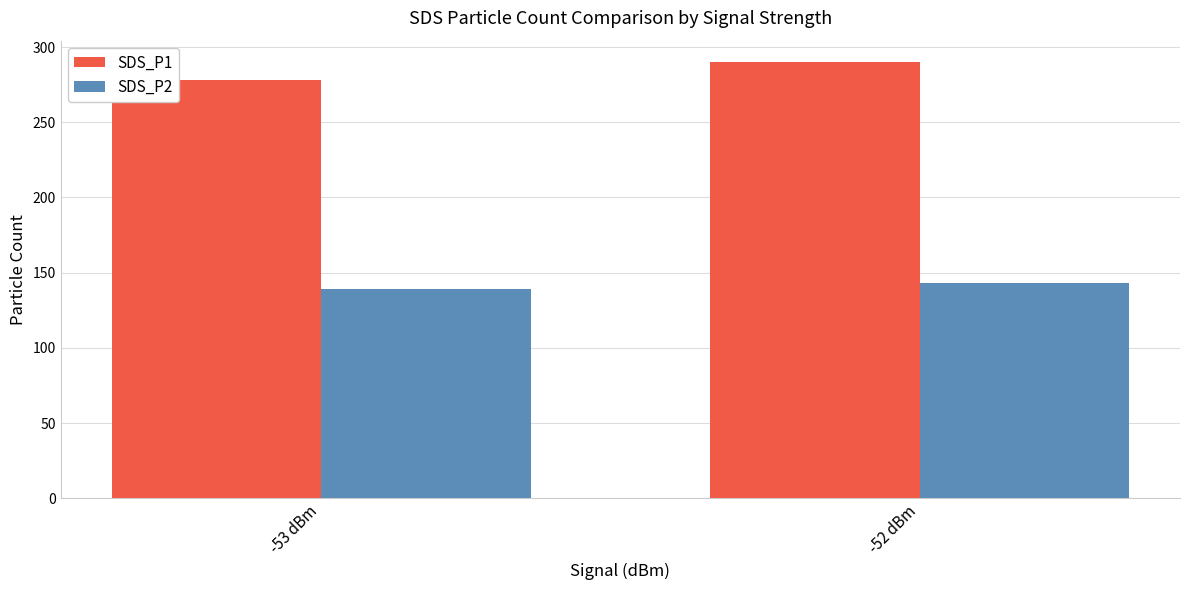

What position from the right is -52 dBm?

1